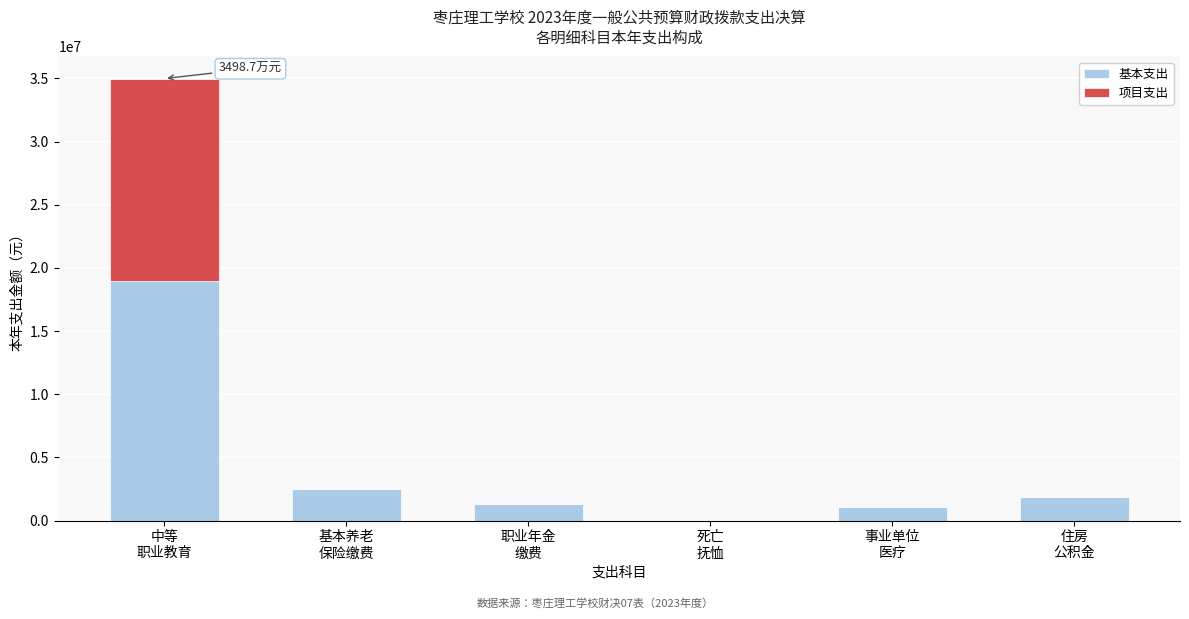

What is the sum of all 基本支出 values?

25704653.8